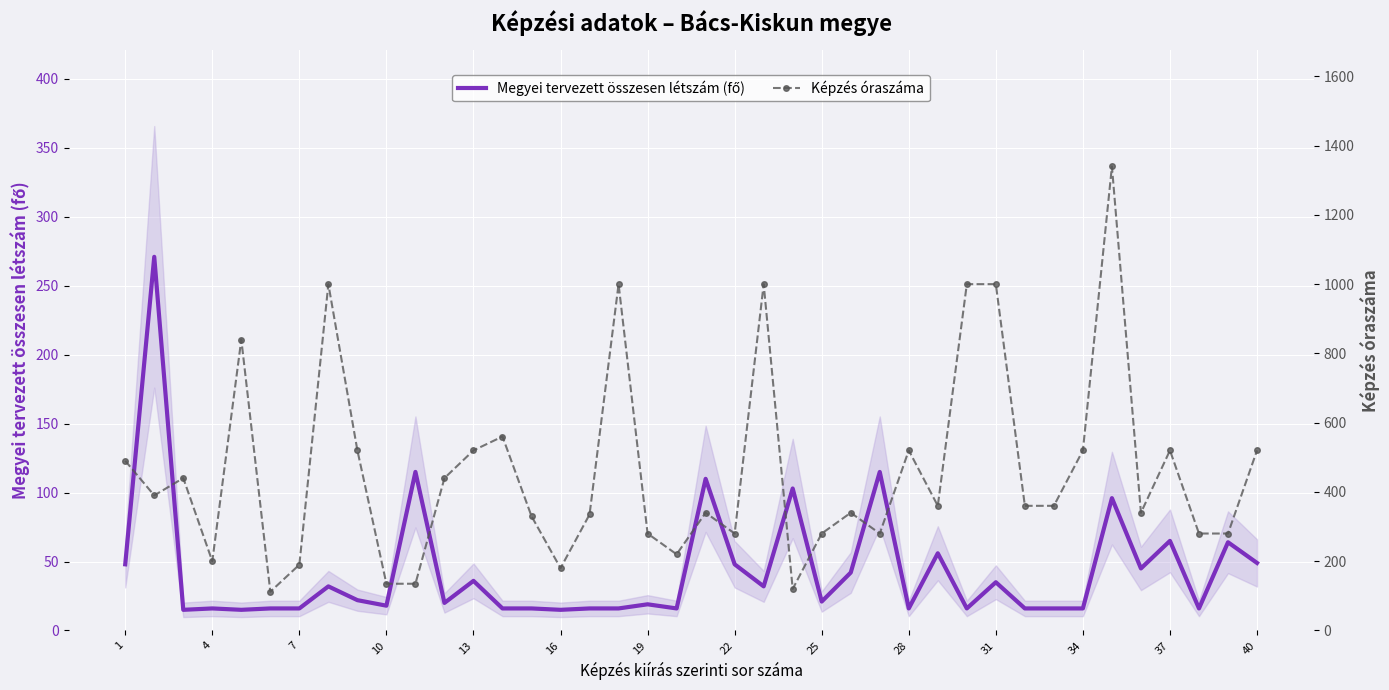

How many values in the Képzés óraszáma series are below 360?

19